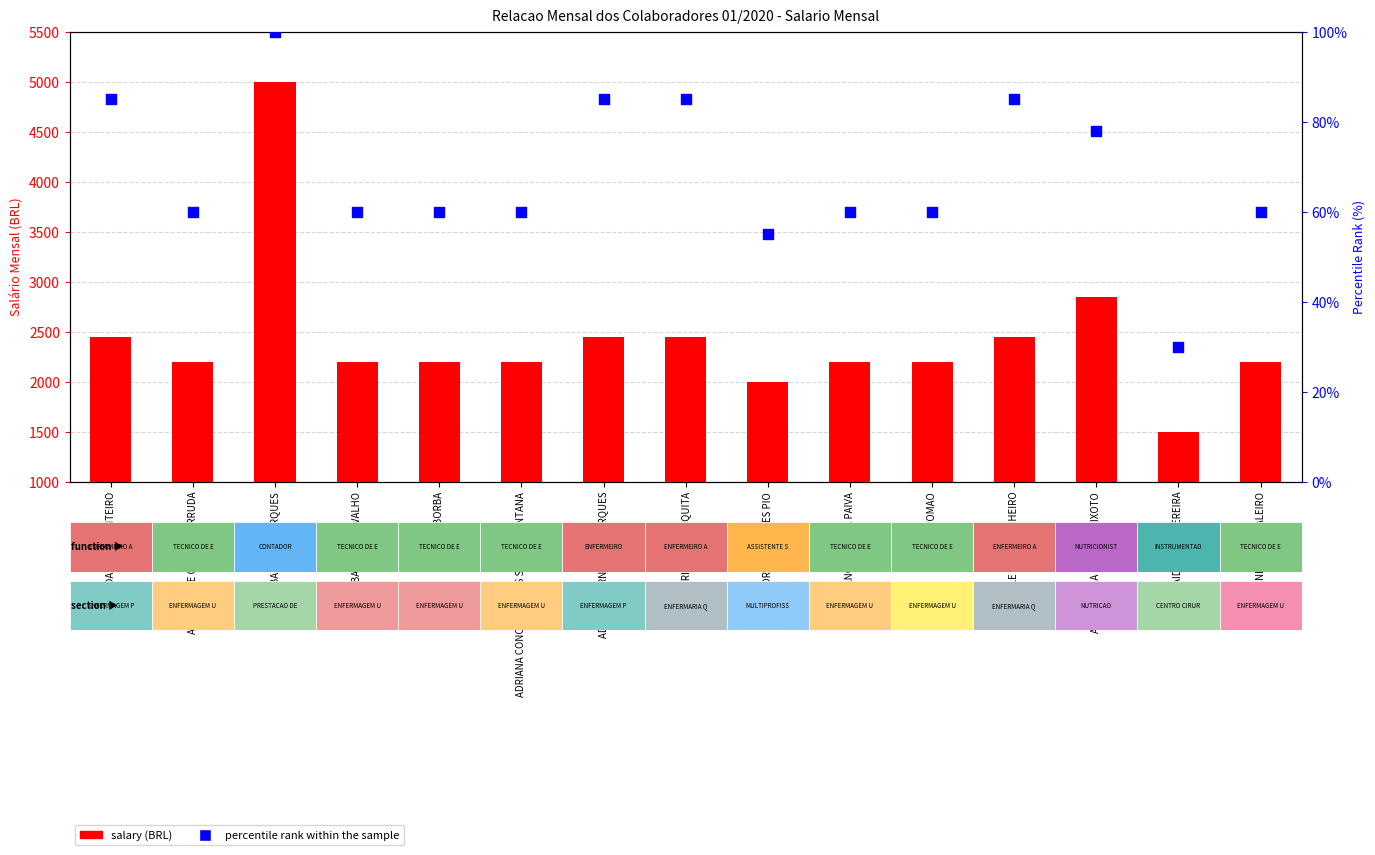

What is the total value across all series at ADRIANA BORBA?

2260